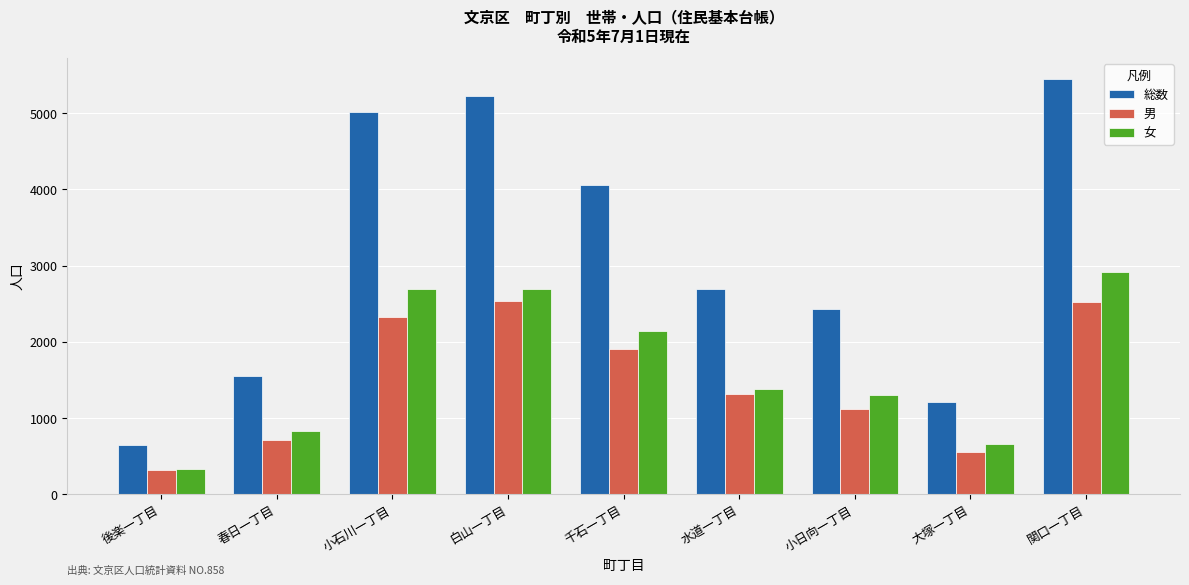

The 男 series shows 103 at 後楽一丁目. True or false?

False